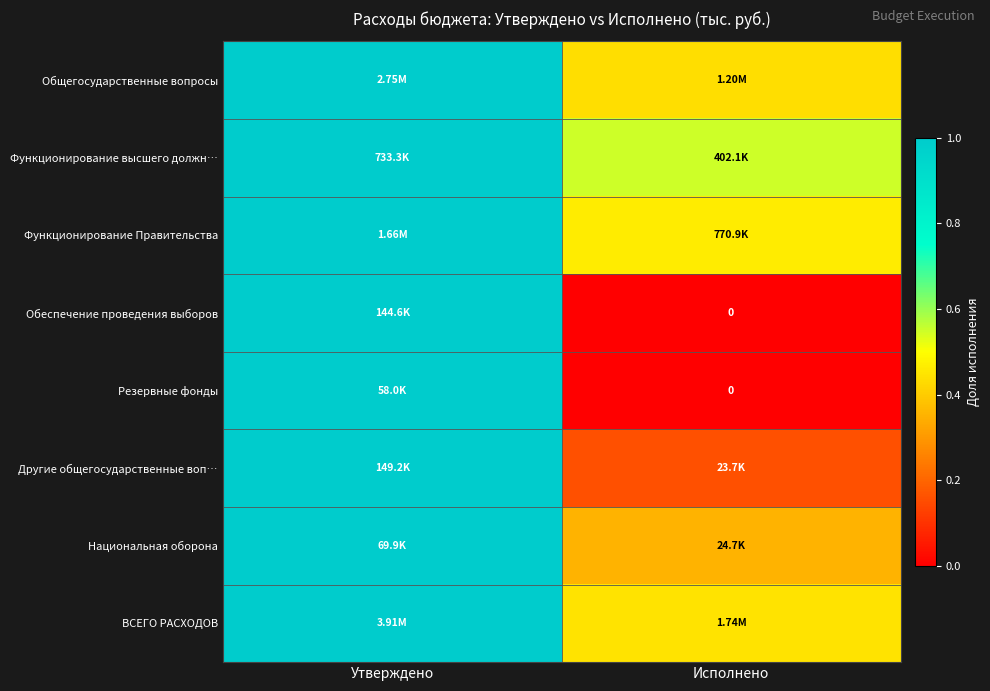

What is the difference between the highest and lowest values at Исполнено?

0.5